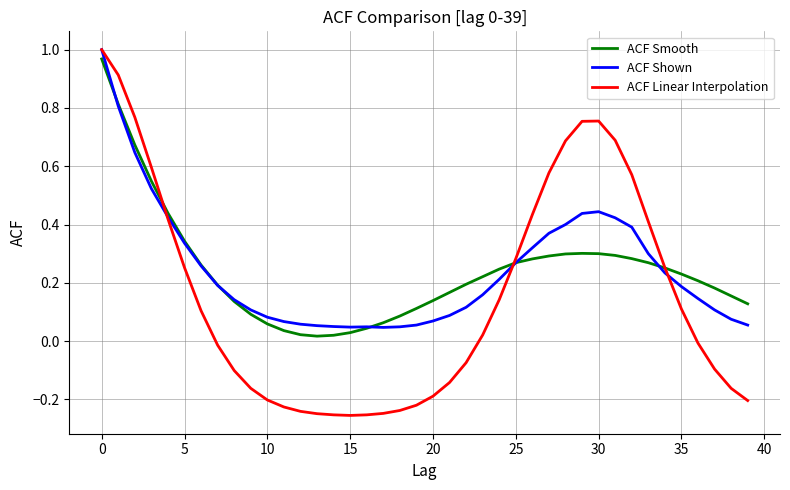

Which series has the widest spread of values?

ACF Linear Interpolation